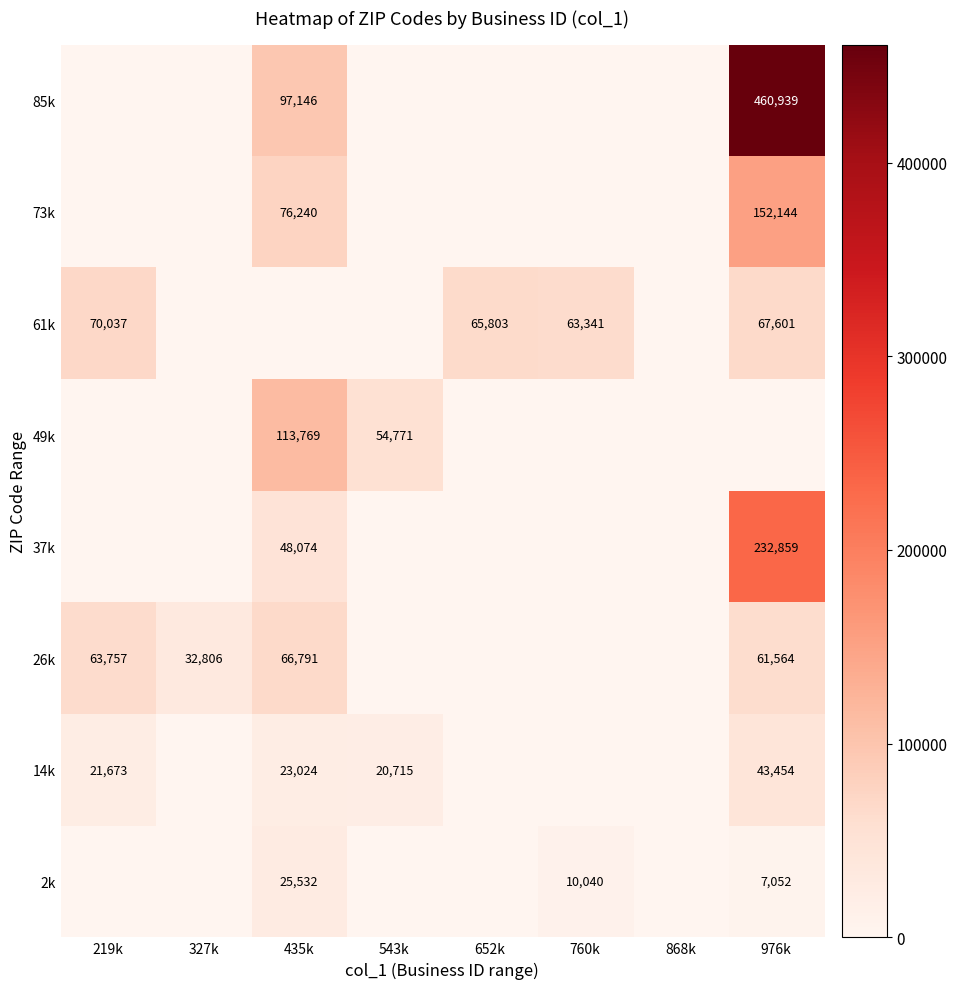

Is it true that 14k equals 43454 at 976k?

True